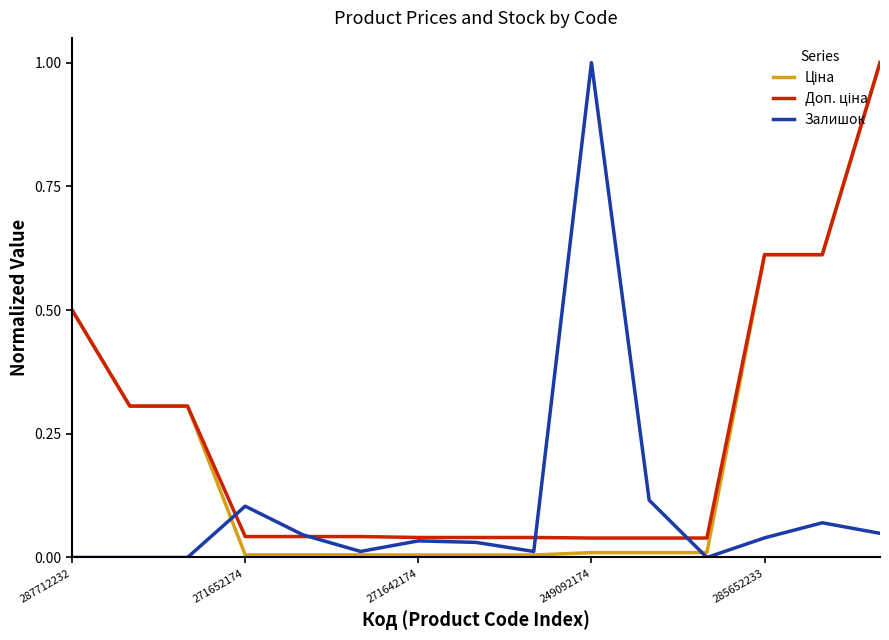

What is the maximum value shown in the chart?

1.0